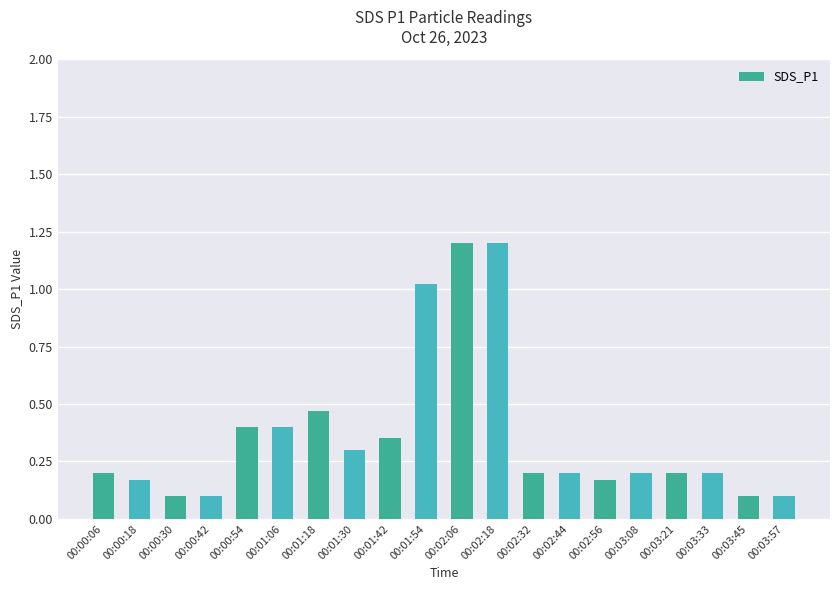

Between 00:02:44 and 00:00:42, which is larger?

00:02:44